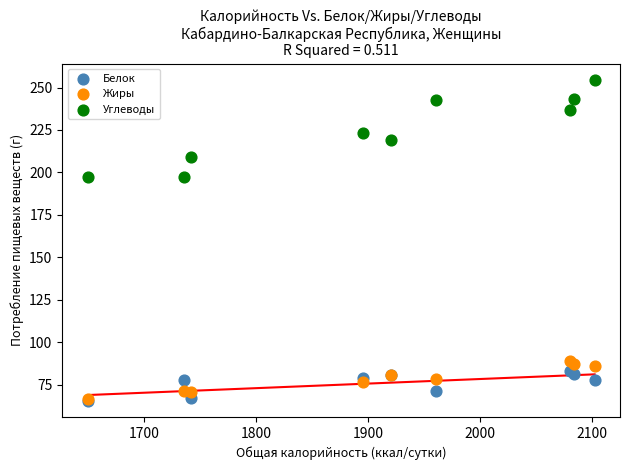

What are all the series names shown in the legend?

Белок, Жиры, Углеводы